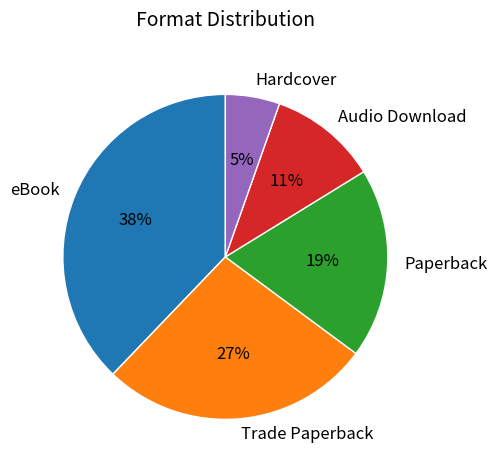

Is it true that Hardcover is 1% of the pie?

False